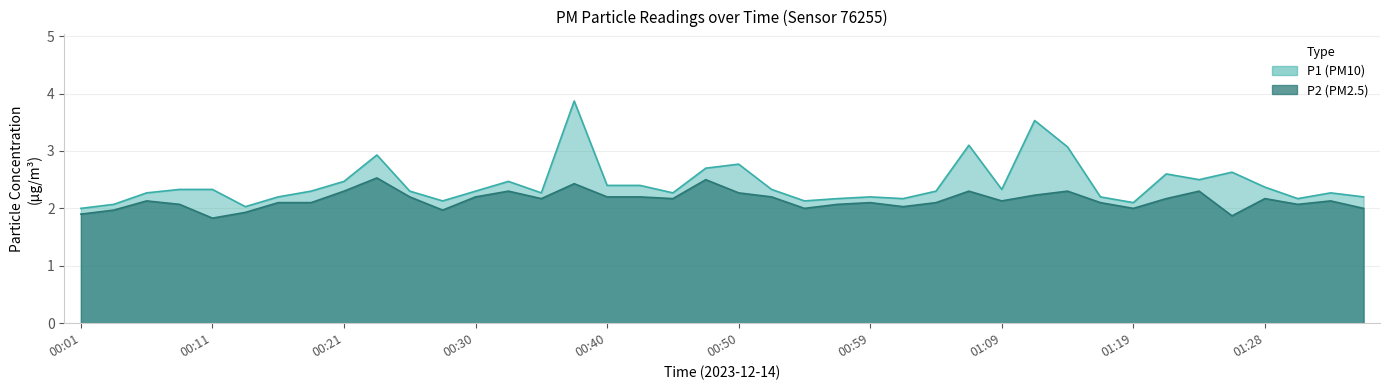

Where is the first local minimum for P1?

00:13